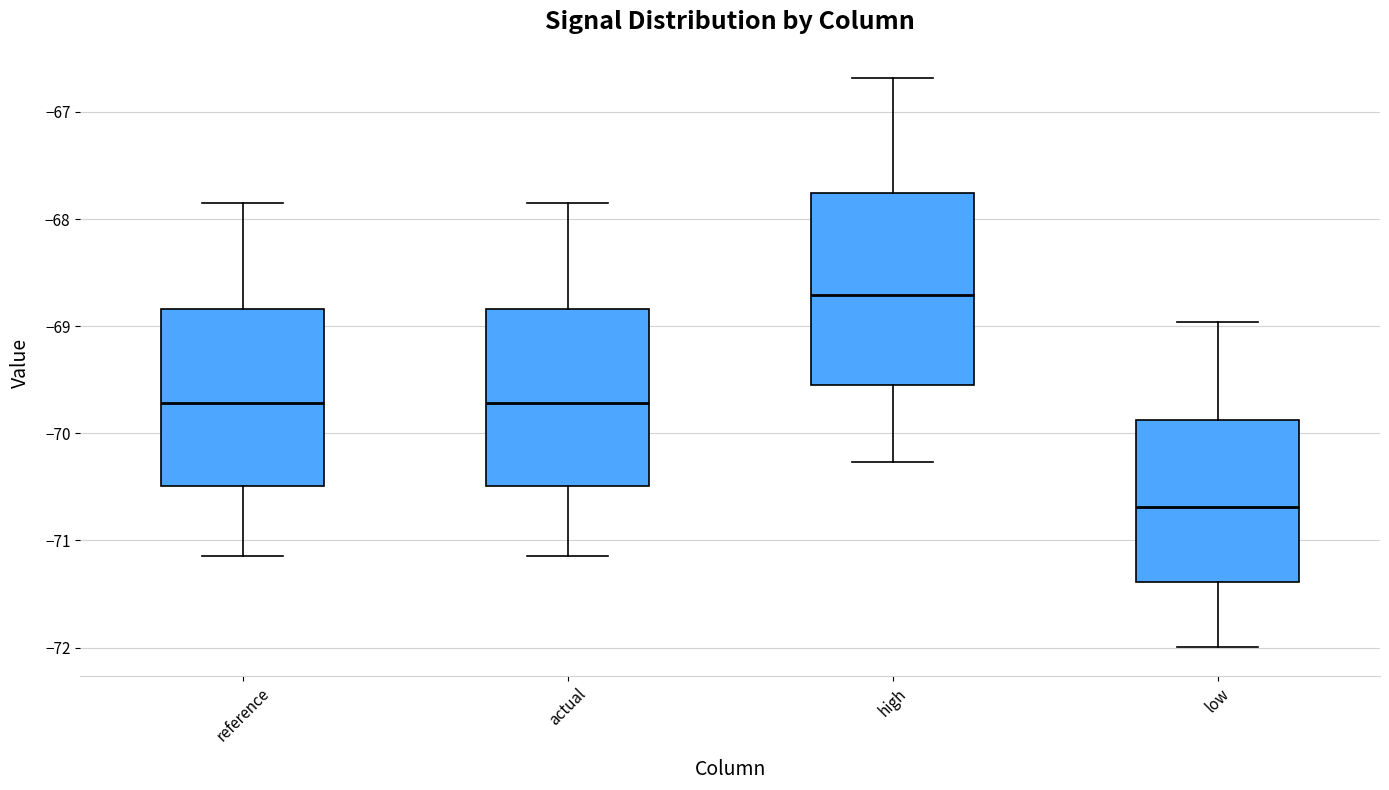

Reading left to right, transcribe this box plot: for each box, give where its median line is, the range the box spans, and where its two whiskers end, as read against the y-axis. The values are not printed on the chart, so give them approximately, as read against the axis.

reference: median -69.7, box -70.5 to -68.8, whiskers -71.1 to -67.8
actual: median -69.7, box -70.5 to -68.8, whiskers -71.1 to -67.8
high: median -68.7, box -69.5 to -67.8, whiskers -70.3 to -66.7
low: median -70.7, box -71.4 to -69.9, whiskers -72.0 to -69.0